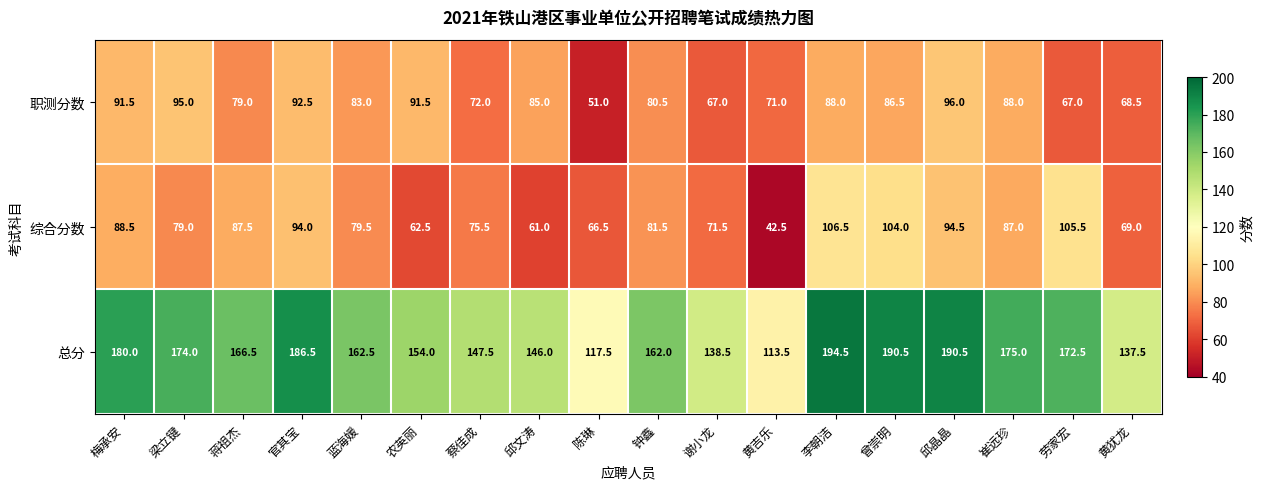

Which series has the widest spread of values?

总分